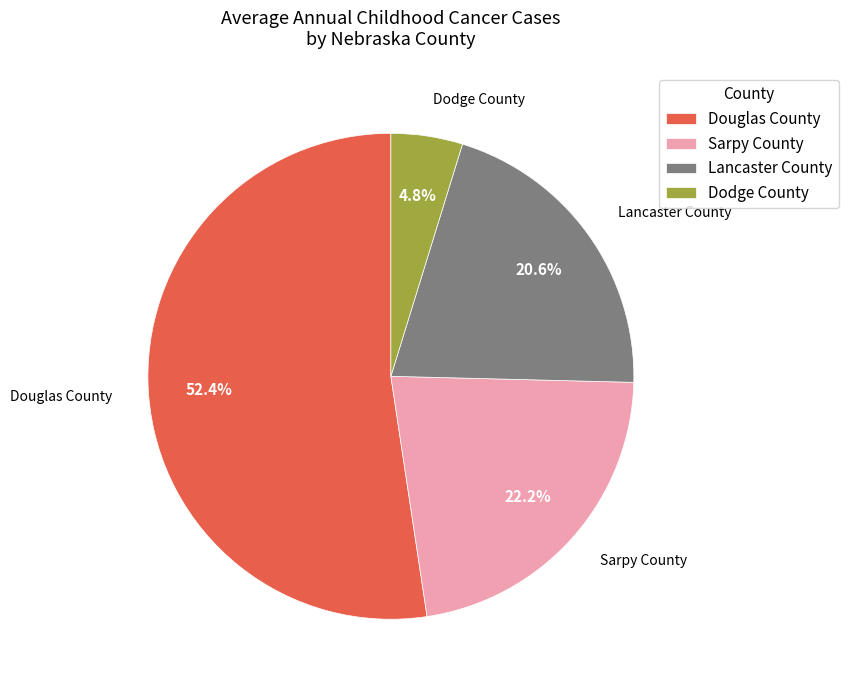

Between Lancaster County and Dodge County, which is larger?

Lancaster County